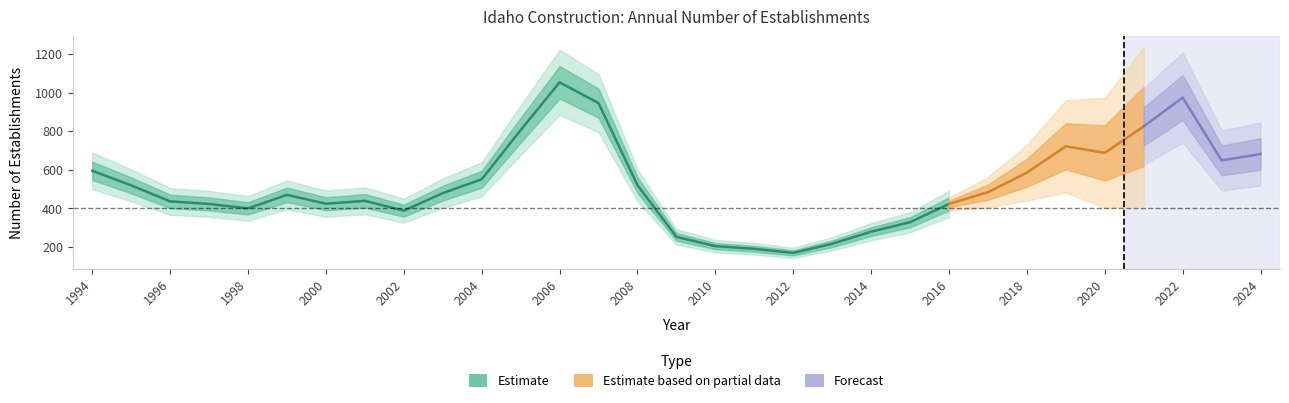

At which label does Estimate first exceed 478?

1994